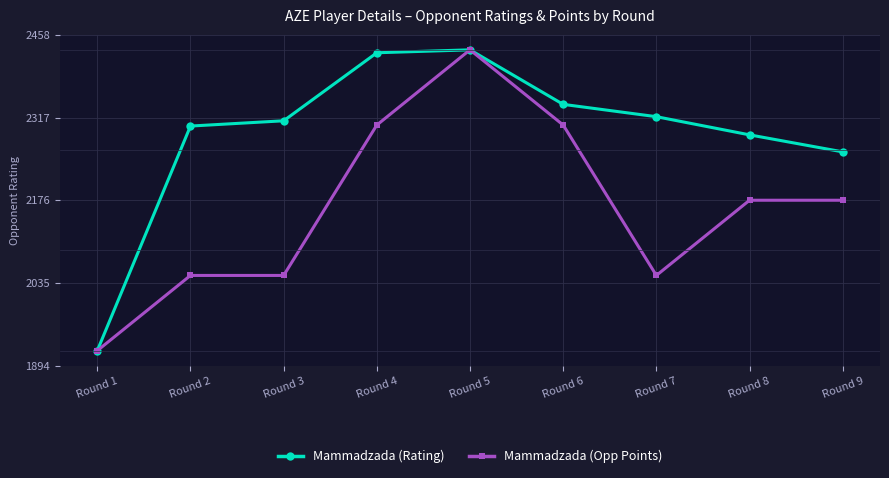

Rank the series by their average value, from lowest to highest.

Mammadzada (Opp Points), Mammadzada (Rating)